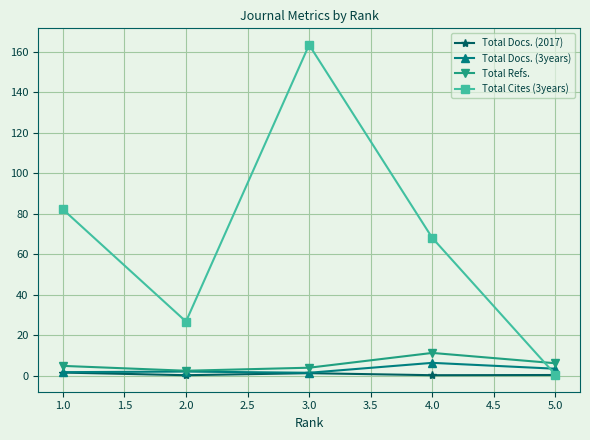

What is the value of the Total Docs. (3years) point at the 4th from the left?

6.4